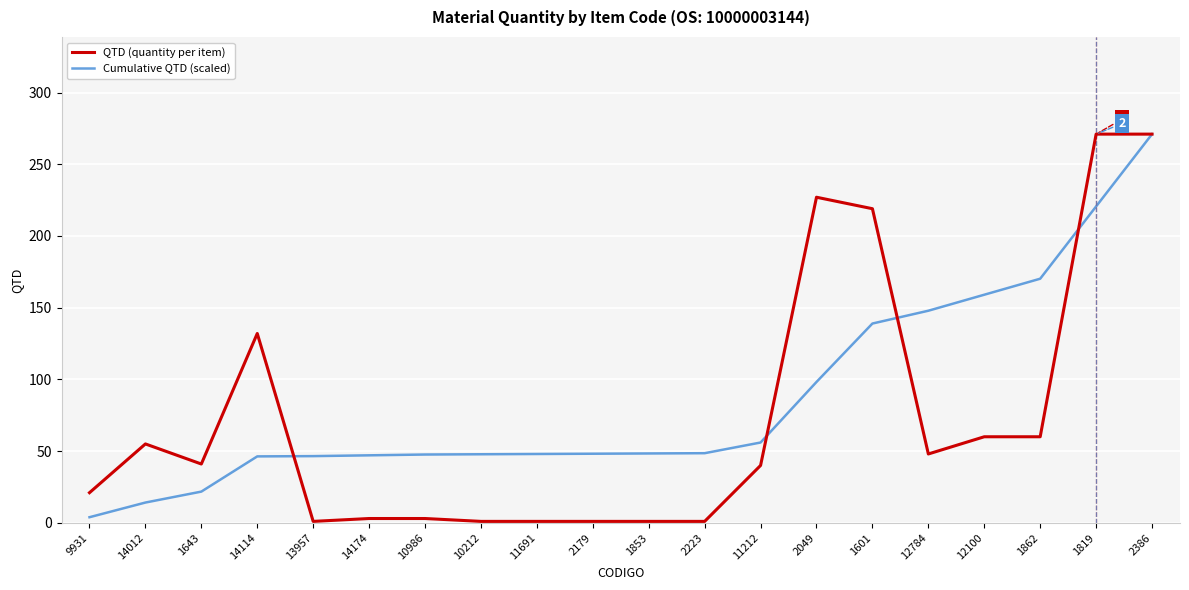

Between which two adjacent categories do QTD (quantity per item) and Cumulative QTD (scaled) first intersect?

14114 and 13957